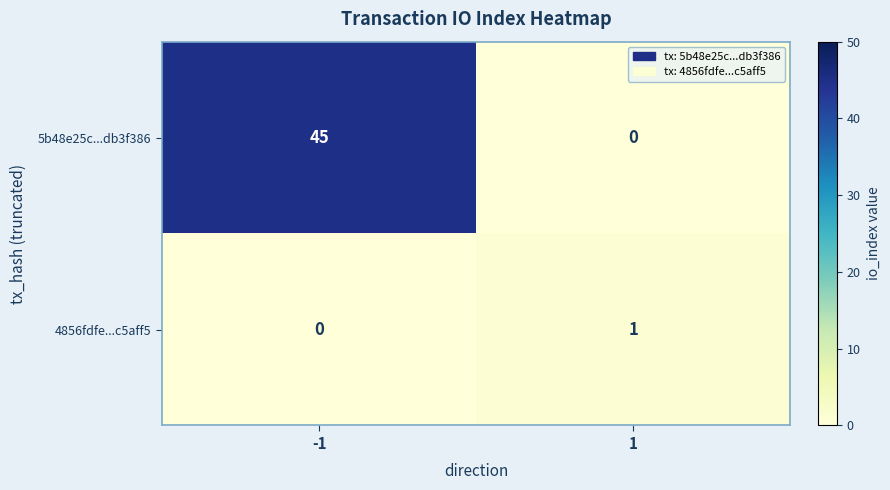

What is the greatest value displayed?

45